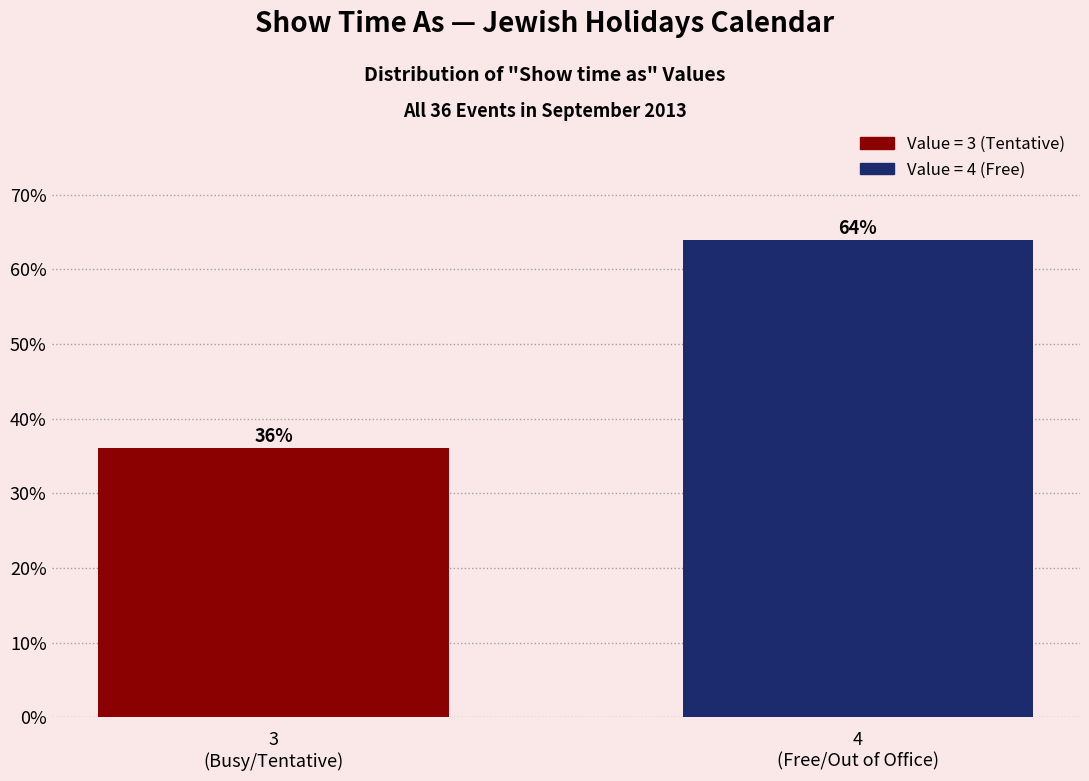

What is the value of the 1st bar from the left?

36.1